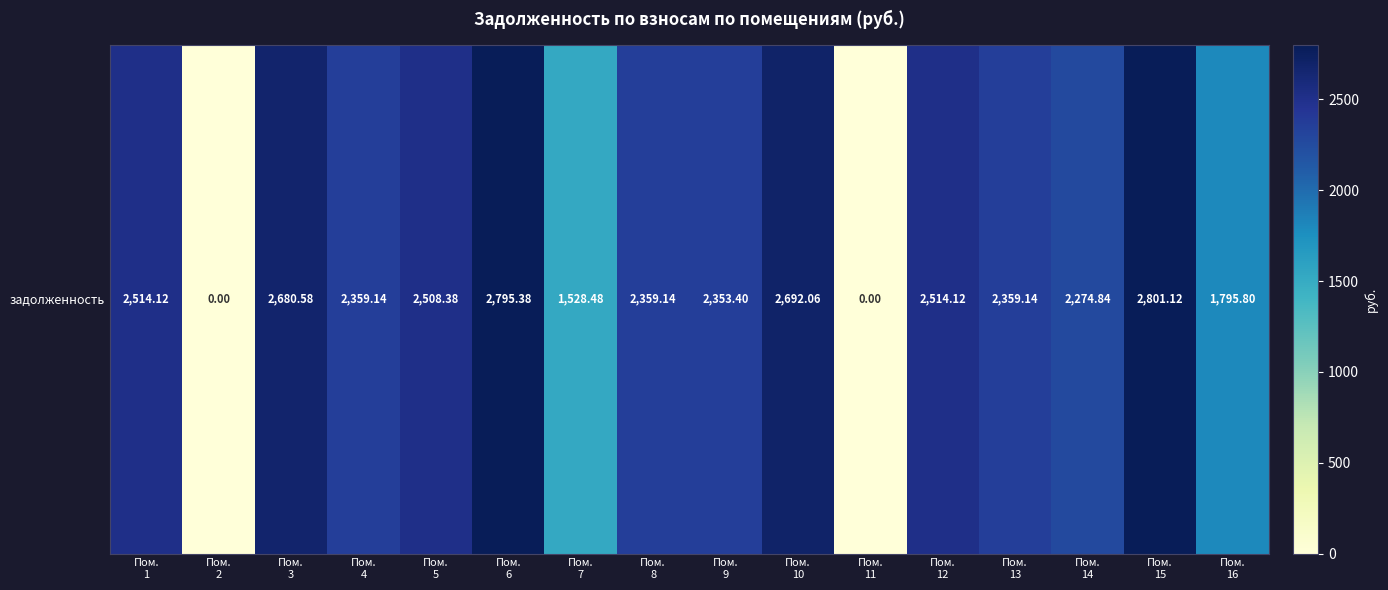

Reading left to right, what are all the values shown in this chart?

Пом.
1=2514.1	Пом.
2=0.0	Пом.
3=2680.6	Пом.
4=2359.1	Пом.
5=2508.4	Пом.
6=2795.4	Пом.
7=1528.5	Пом.
8=2359.1	Пом.
9=2353.4	Пом.
10=2692.1	Пом.
11=0.0	Пом.
12=2514.1	Пом.
13=2359.1	Пом.
14=2274.8	Пом.
15=2801.1	Пом.
16=1795.8